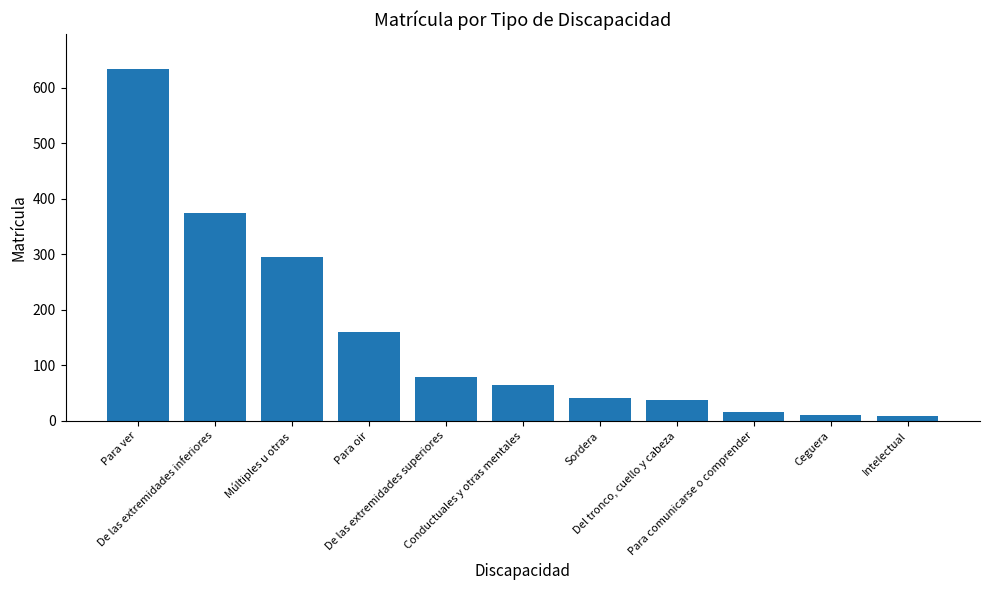

What position from the right is De las extremidades superiores?

7